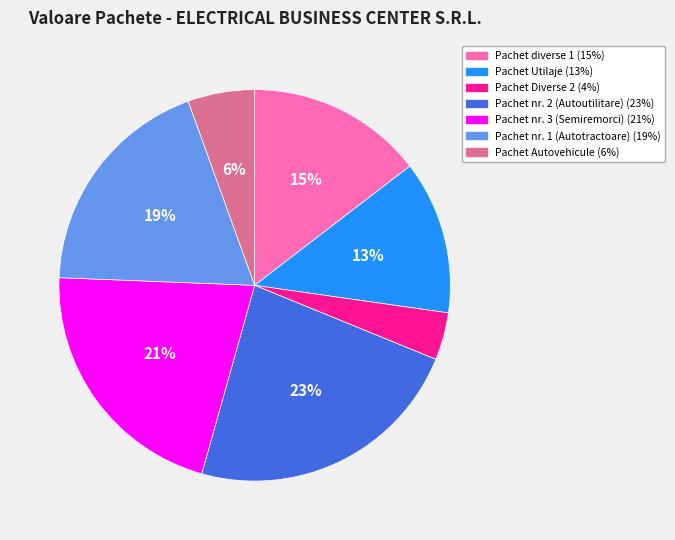

Is there any slice that represents more than half of the pie?

No